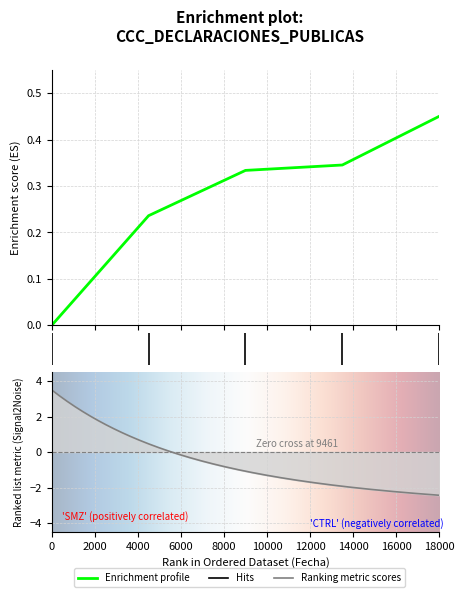

True or false: there are more than 2 points higher than both neighbors.

False